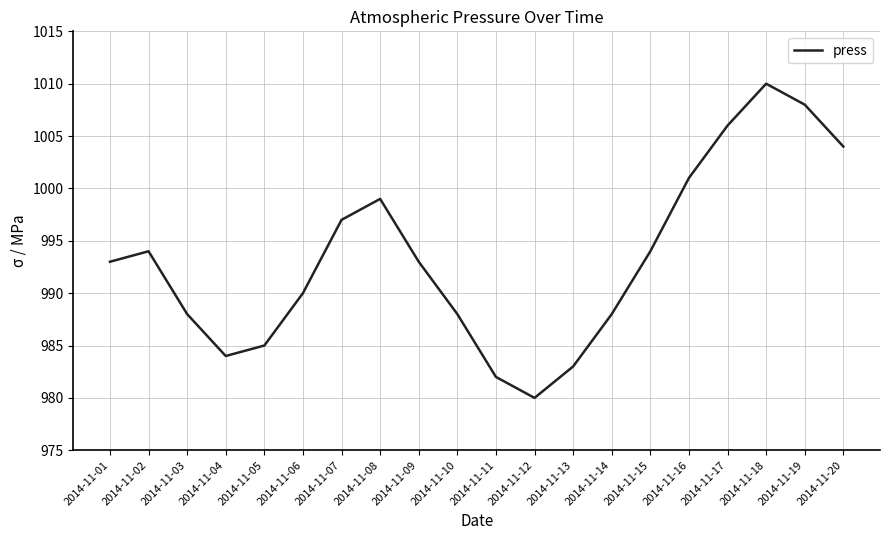

Which category has the lowest value across all series?

2014-11-12